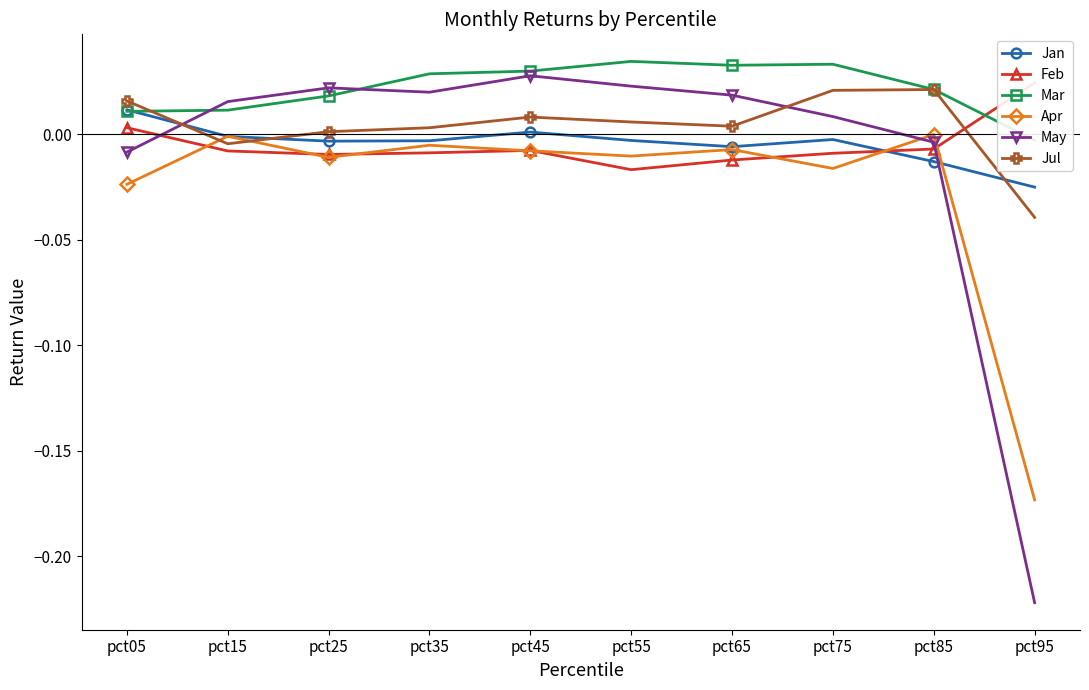

True or false: Mar has a value of 0.1 at pct65.

False